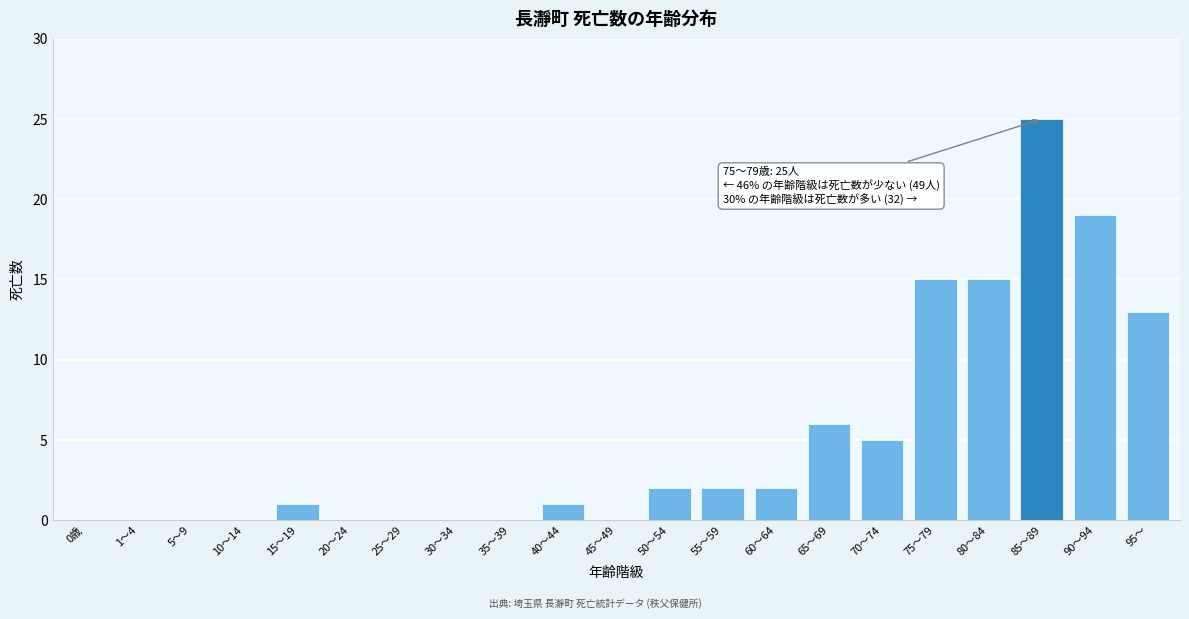

Reading right to left, what are all the values shown in this chart?

95～=13	90～94=19	85～89=25	80～84=15	75～79=15	70～74=5	65～69=6	60～64=2	55～59=2	50～54=2	45～49=0	40～44=1	35～39=0	30～34=0	25～29=0	20～24=0	15～19=1	10～14=0	5～9=0	1～4=0	0歳=0